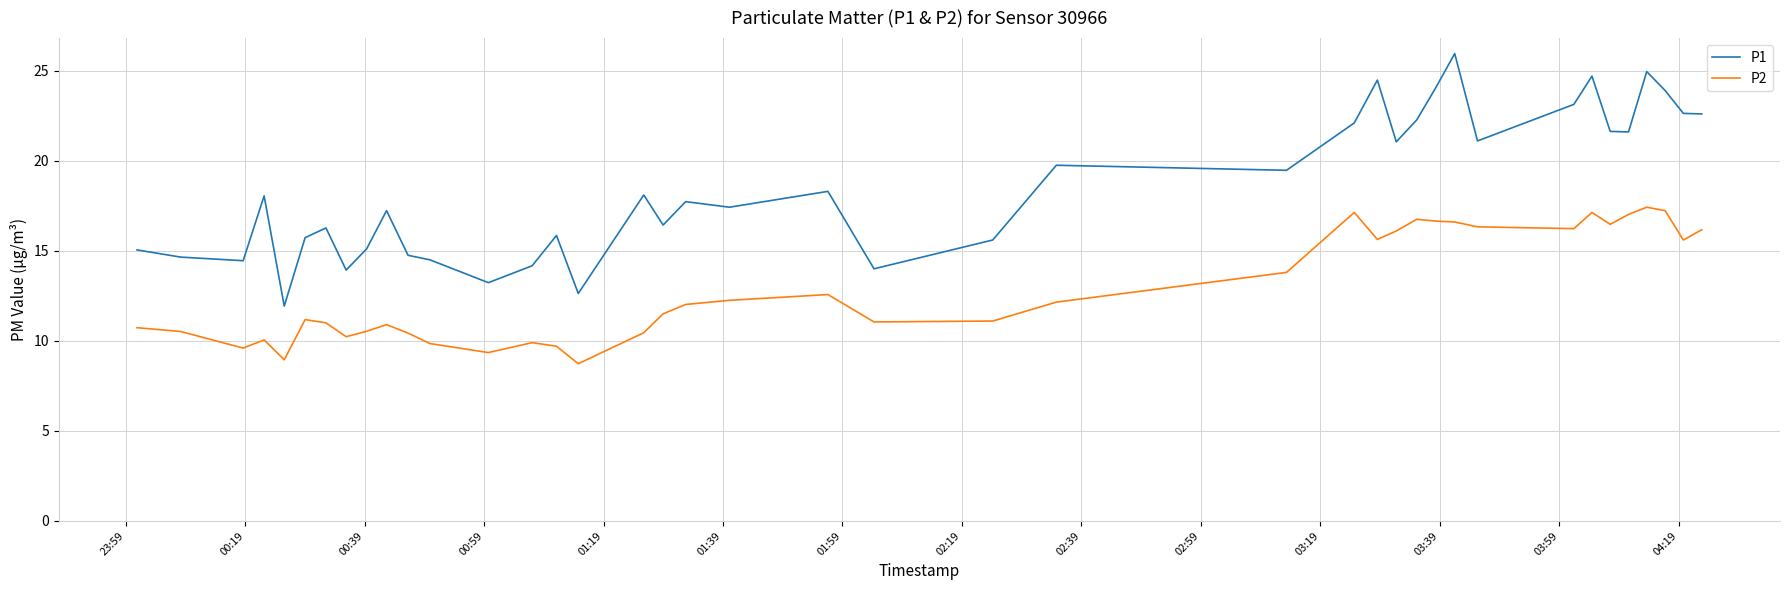

Which series has the largest total across all categories?

P1